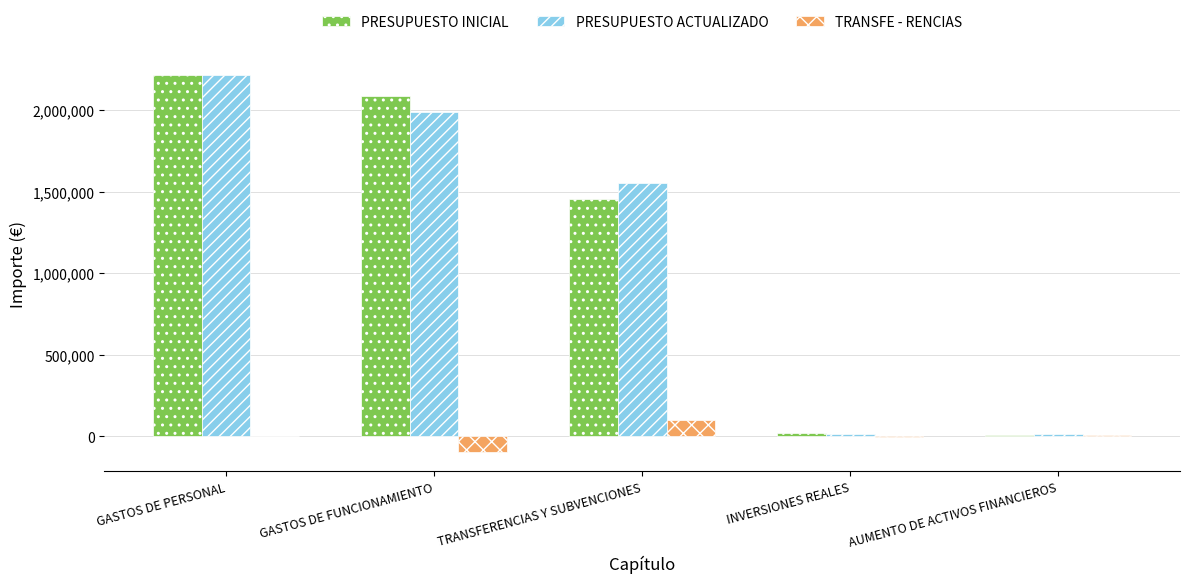

The value of PRESUPUESTO INICIAL at TRANSFERENCIAS Y SUBVENCIONES is 2262468. True or false?

False